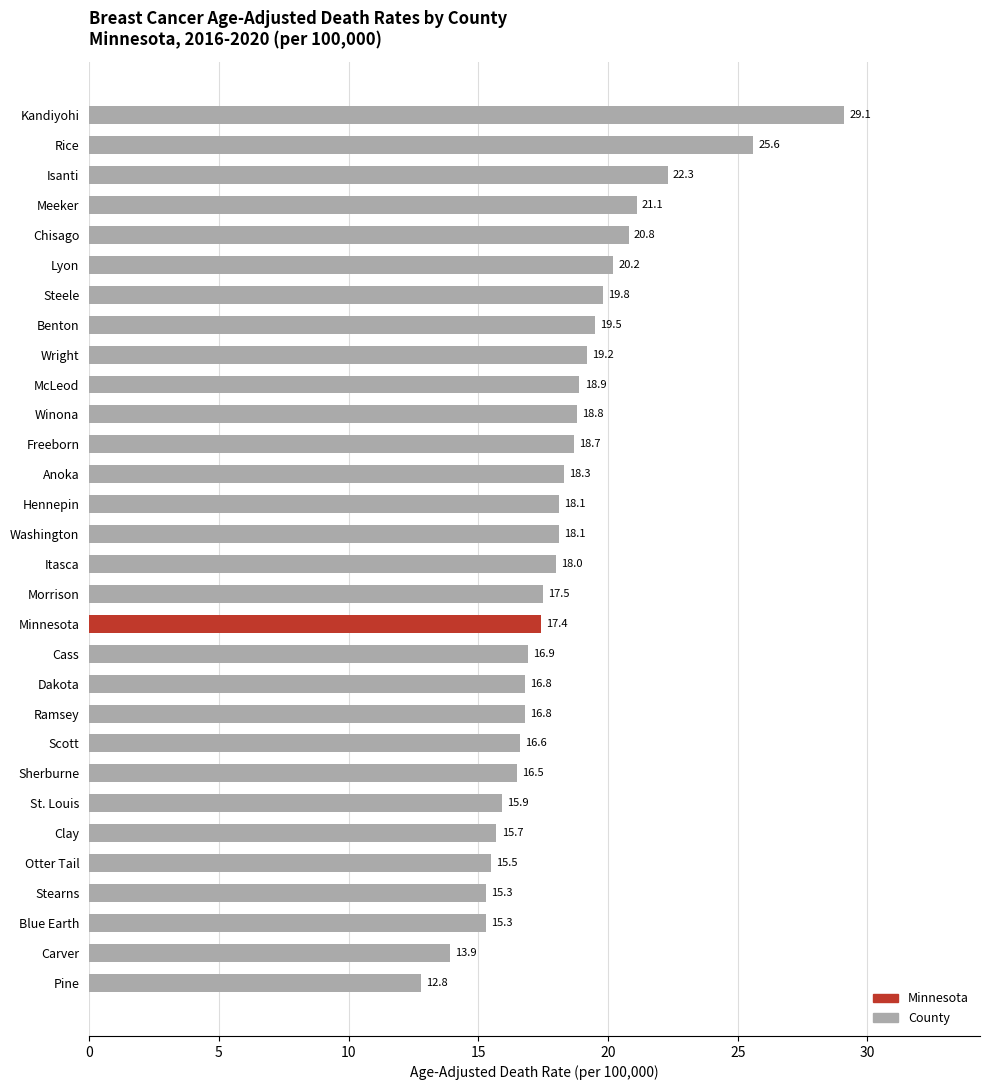

What is the average value?

18.3